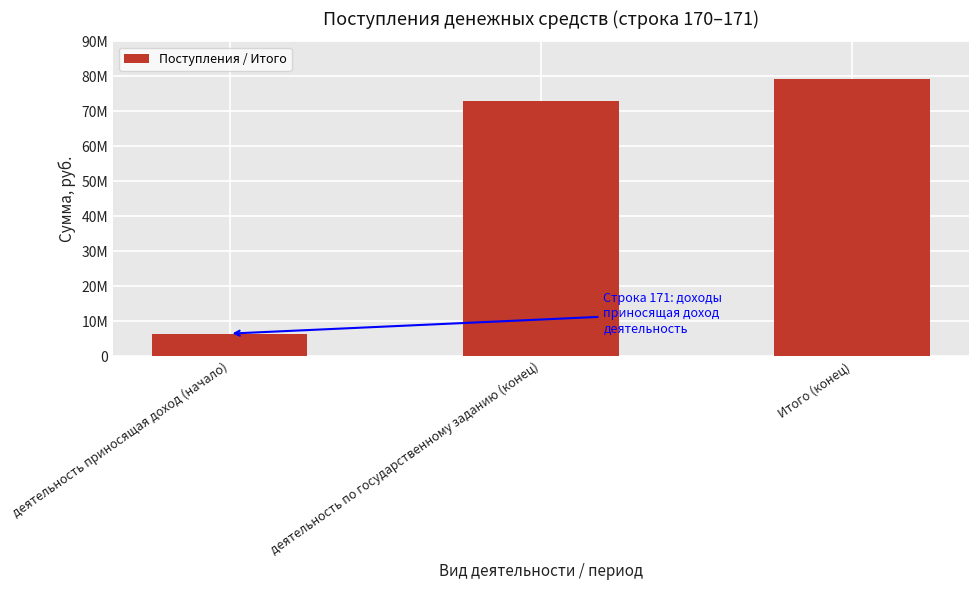

Does the chart contain stacked bars?

No